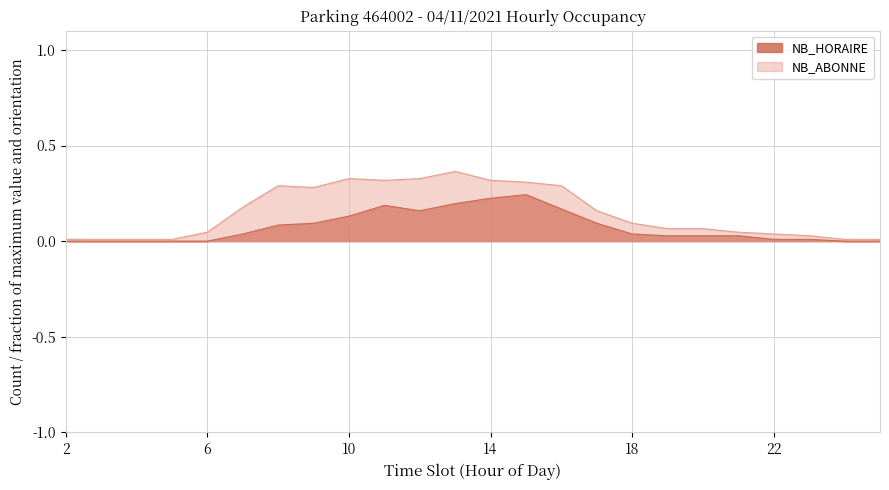

The value of NB_HORAIRE at 13 is 0.2. True or false?

True